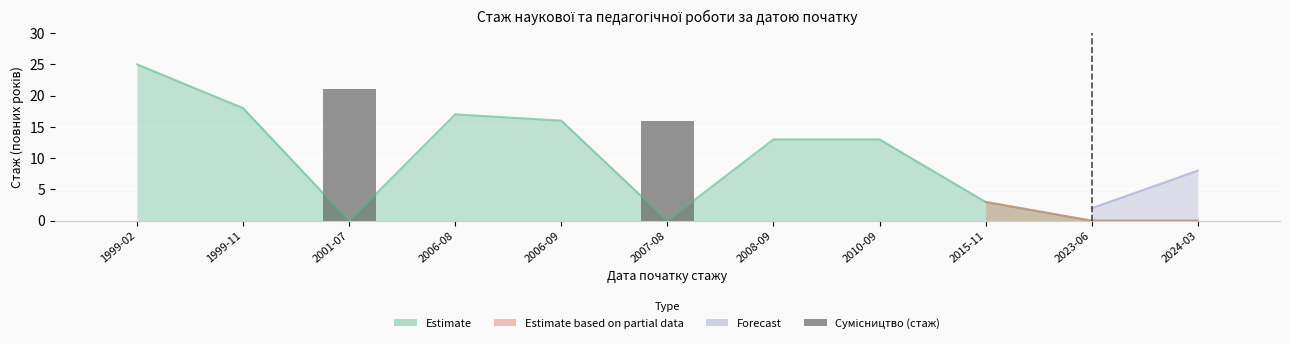

Rank the categories by value from highest to lowest.

2001-07, 2007-08, 1999-02, 1999-11, 2006-08, 2006-09, 2008-09, 2010-09, 2015-11, 2023-06, 2024-03